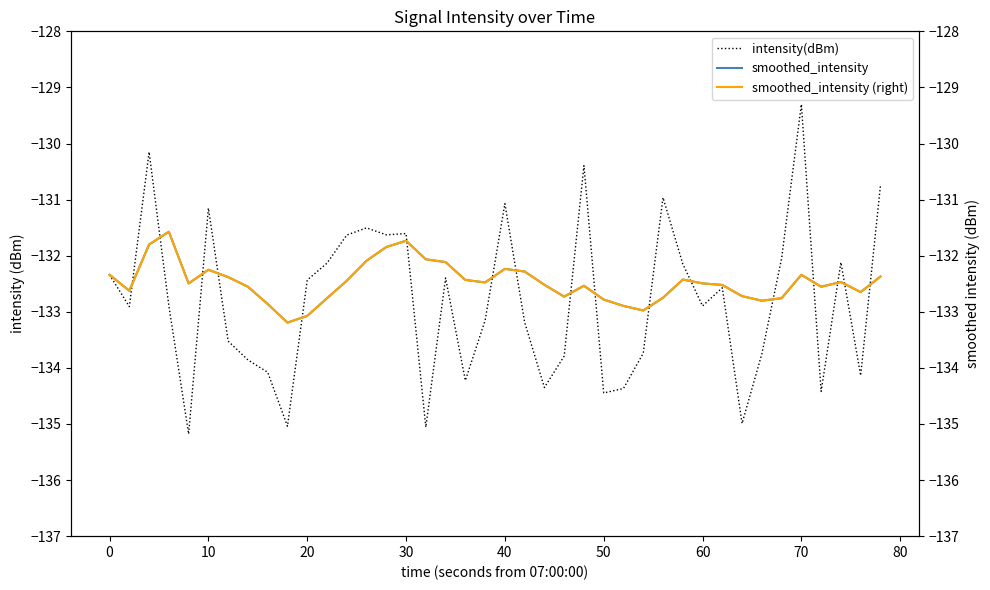

What is the value of the smoothed_intensity (right) point at the 19th from the left?

-132.4